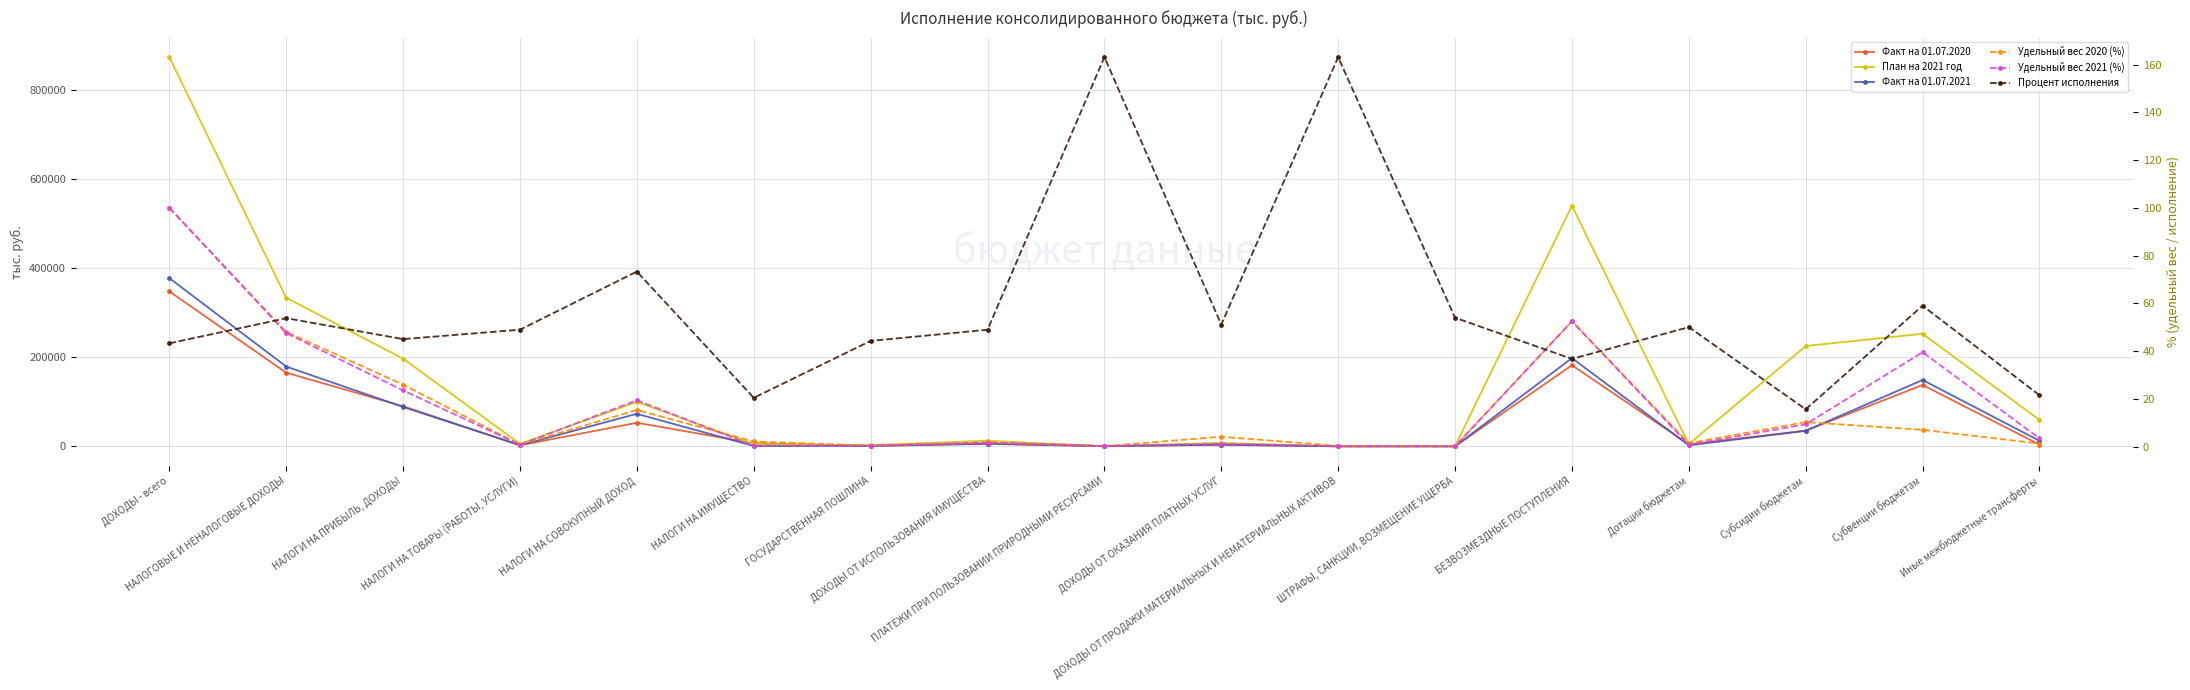

Which series has the largest total across all categories?

План на 2021 год